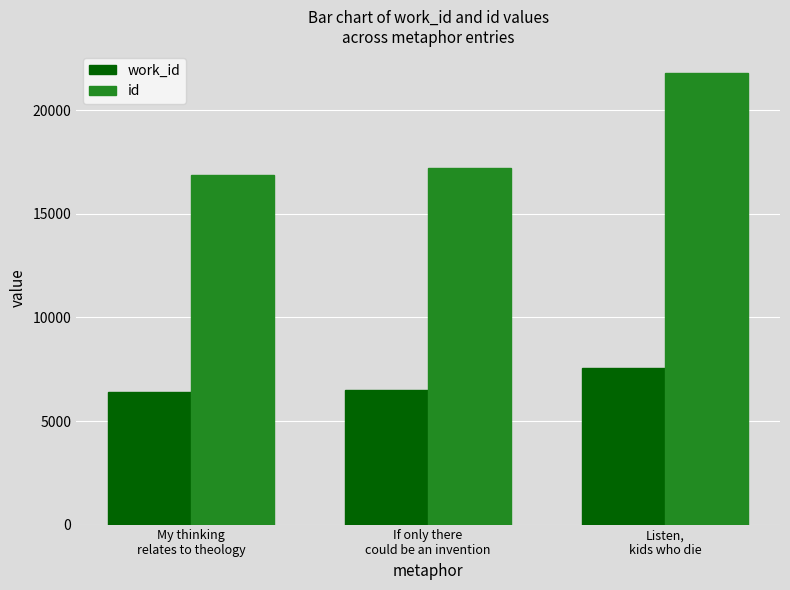

How many groups of bars are there?

3